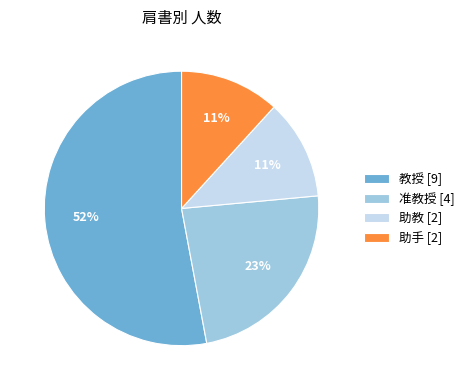

What is the change in value from 教授 to 助手?

-7